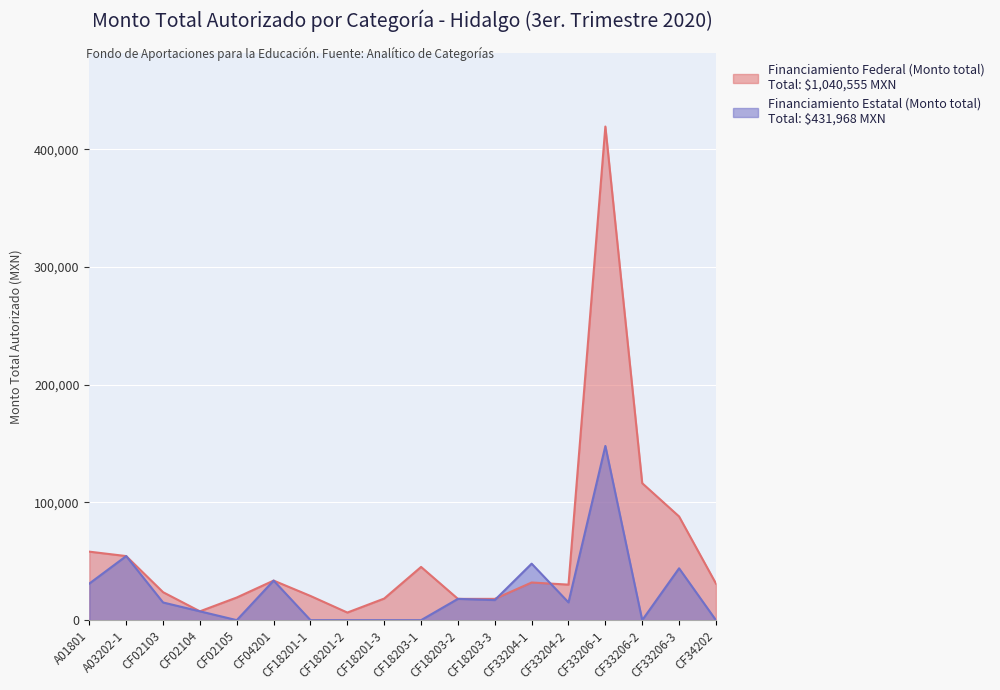

Between CF18203-1 and A01801, which is larger?

A01801